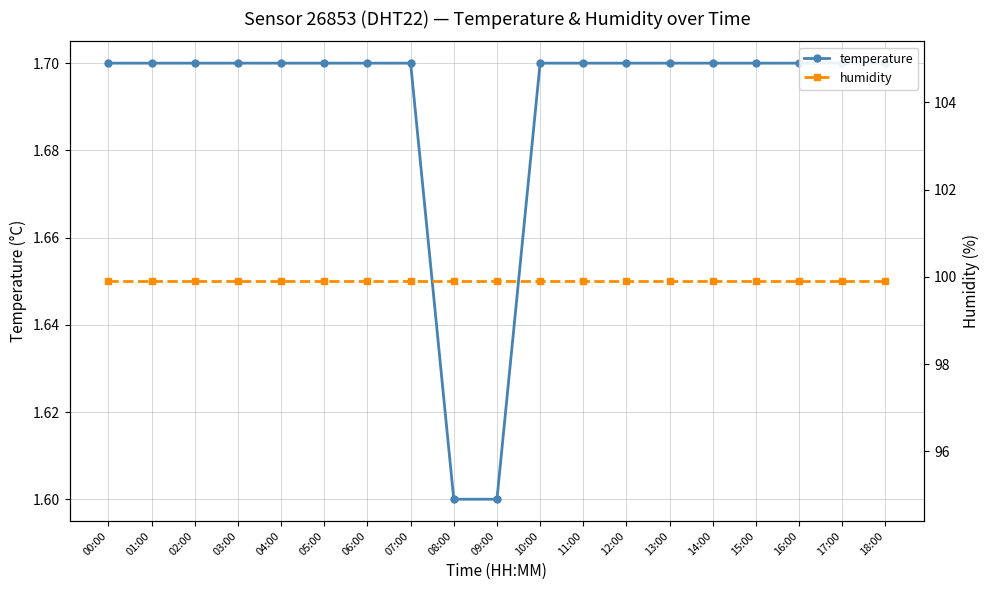

What position from the right is 06:00?

13